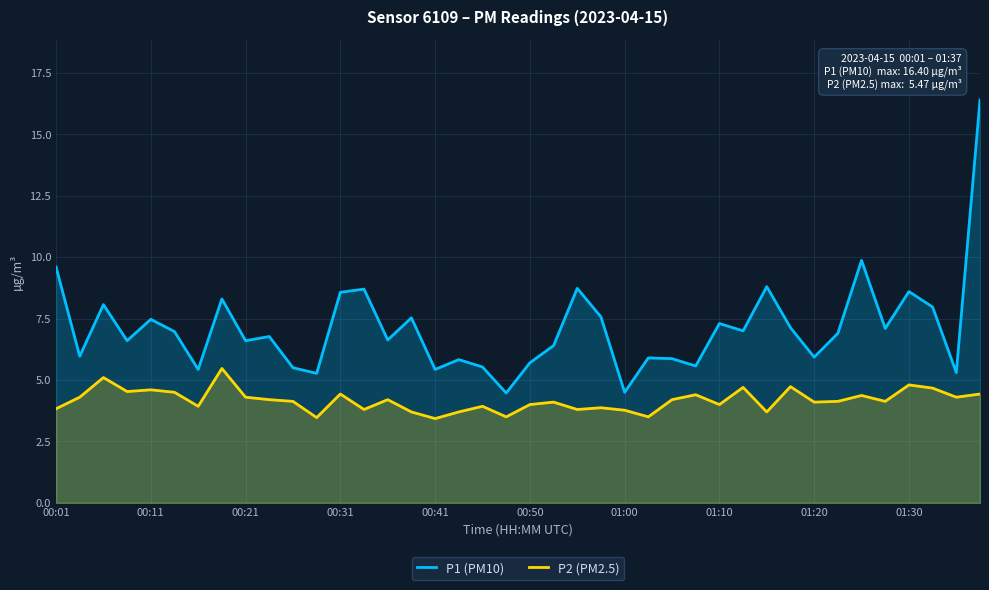

What are all the series names shown in the legend?

P1 (PM10), P2 (PM2.5)